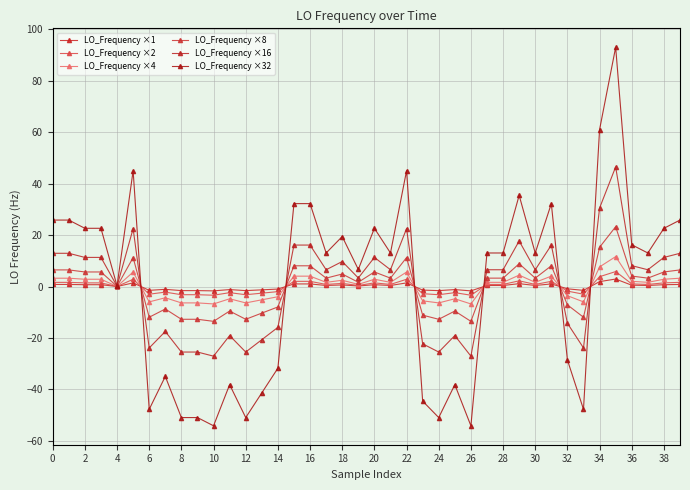

What is the label of the 34th point from the left?

33